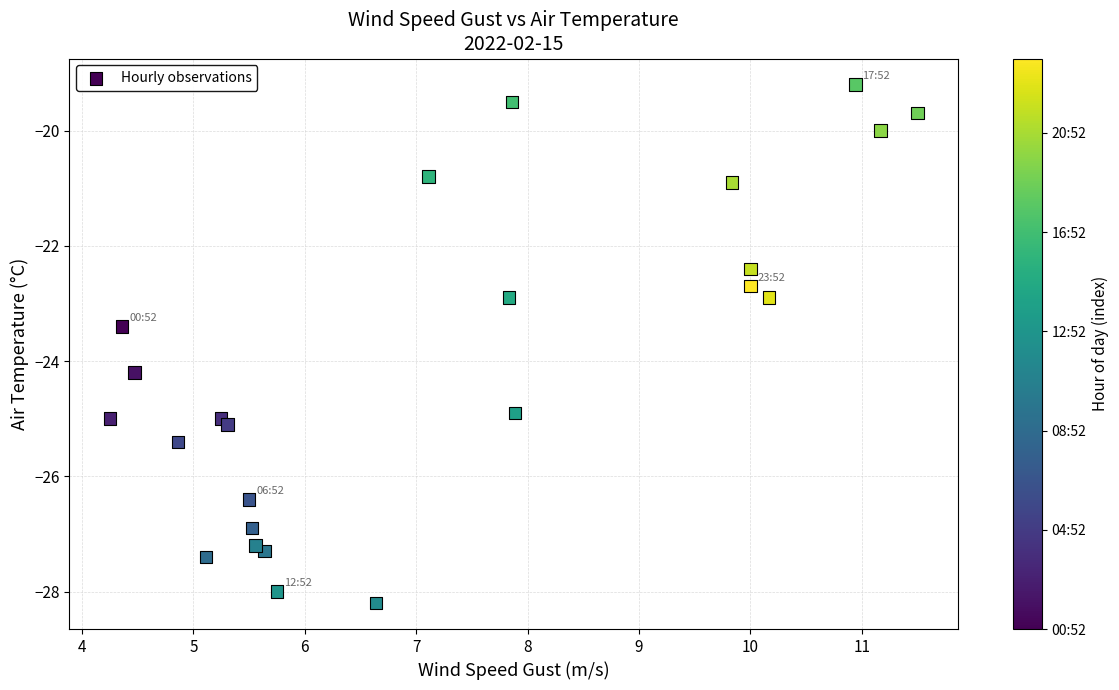

What is the range of X values (max minus min)?

7.2